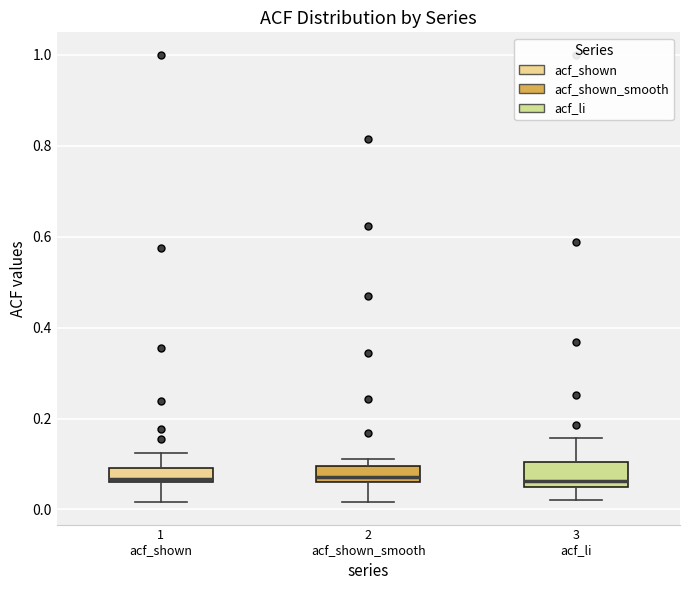

Reading left to right, read every box against the y-axis: the position of its median line, the range the box covers, and the ends of its whiskers. The values are not printed on the chart, so give them approximately, as read against the axis.

1 acf_shown: median 0.06 (just above the box's lower edge), box 0.06 to 0.10, whiskers 0.02 to 0.12
2 acf_shown_smooth: median 0.08, box 0.06 to 0.10, whiskers 0.02 to 0.12
3 acf_li: median 0.06, box 0.04 to 0.10, whiskers 0.02 to 0.16